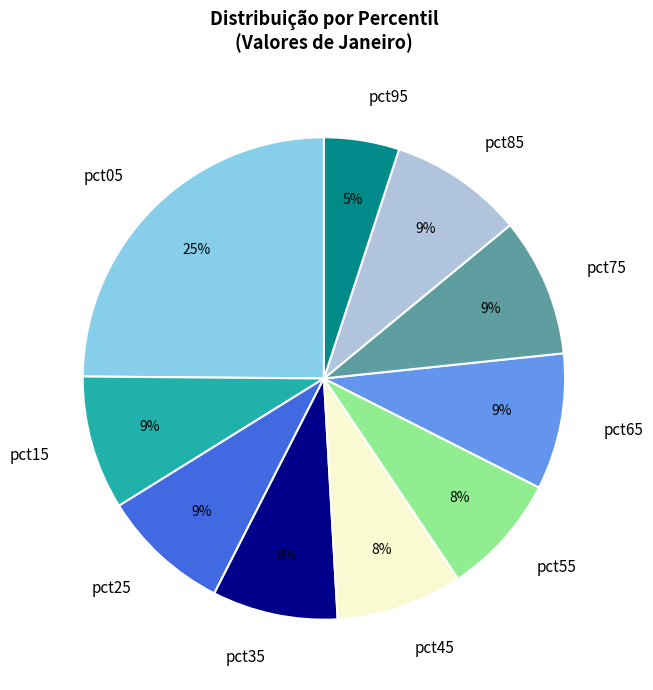

Combined, do pct25 and pct55 account for over 50%?

No